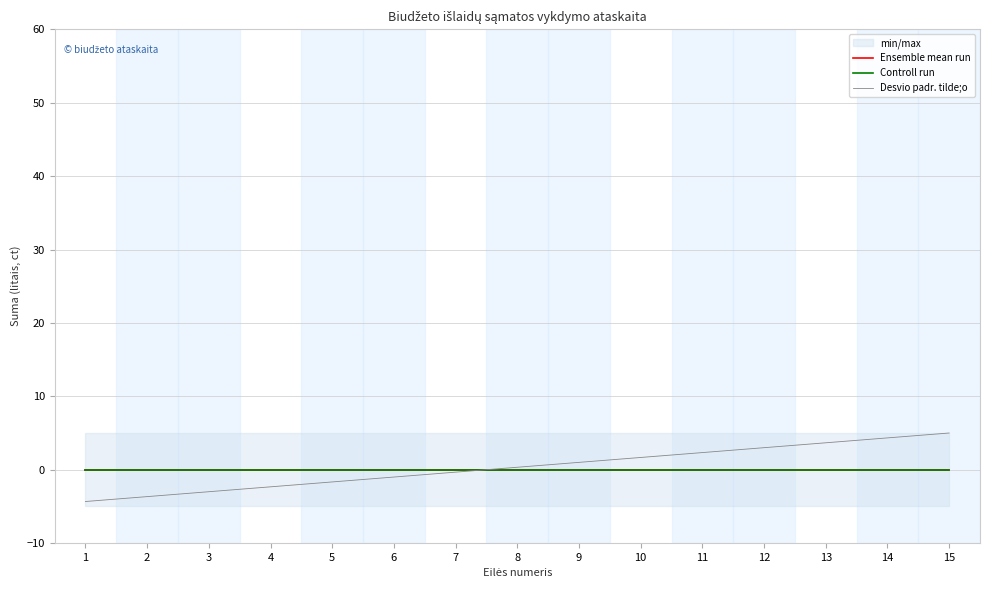

List the series in order of their peak value, lowest first.

Ensemble mean run, Controll run, Desvio padr. tilde;o